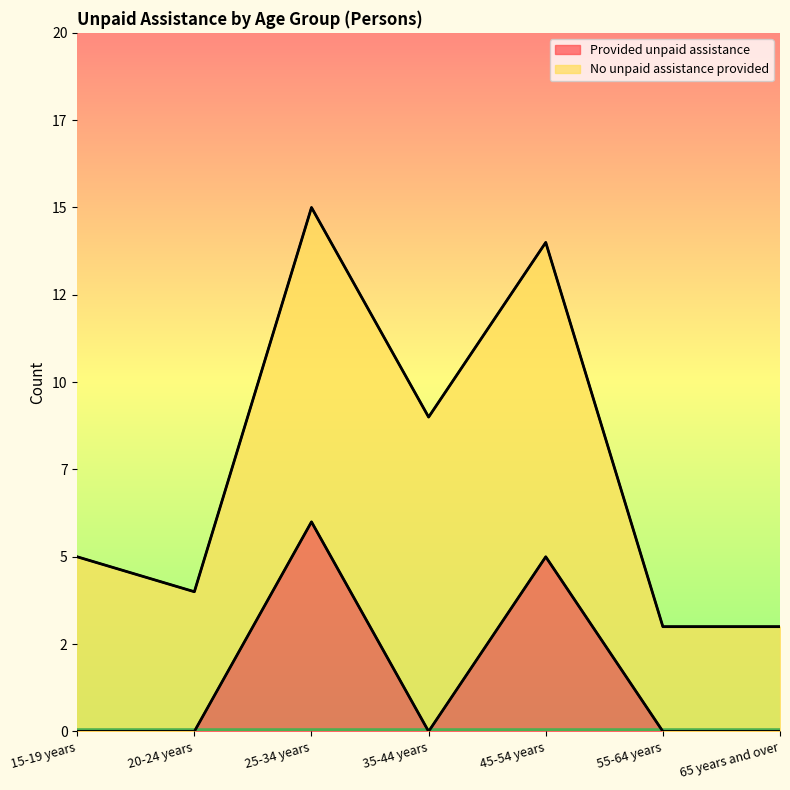

How many points are lower than both their immediate neighbors (excluding endpoints)?

1